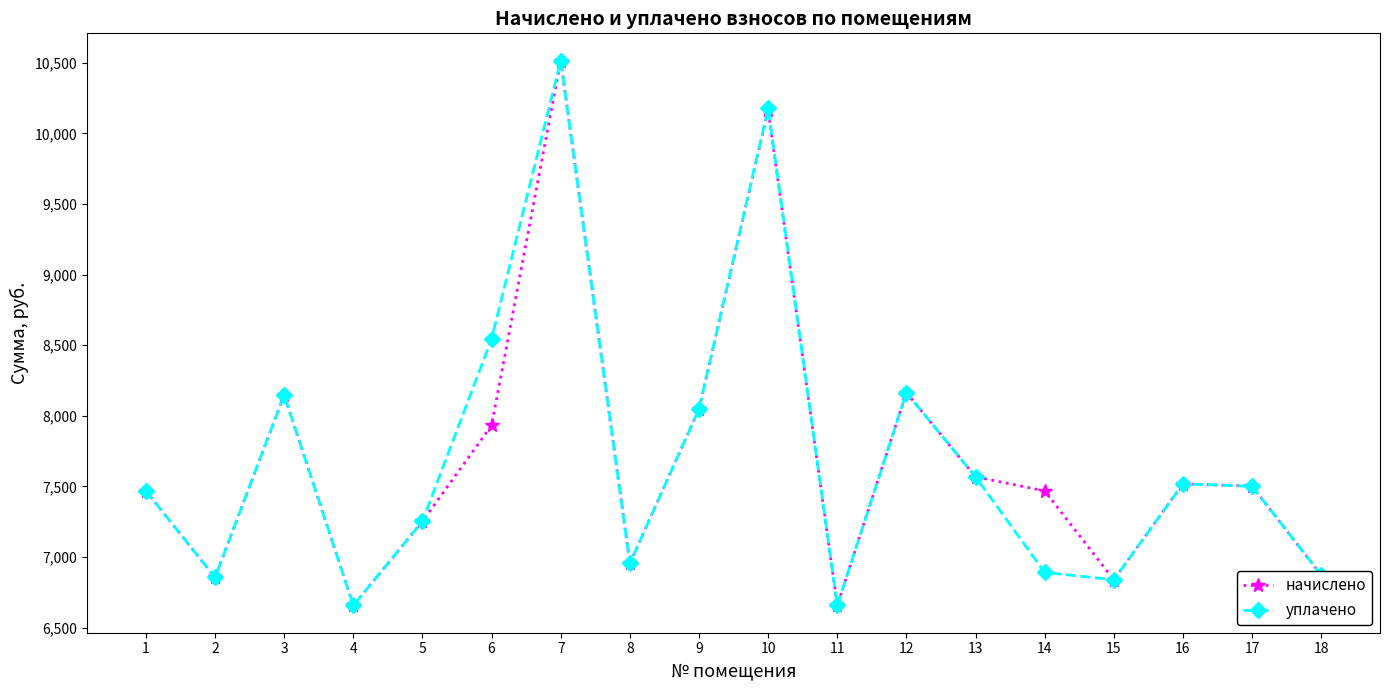

How many categories are shown in the chart?

18